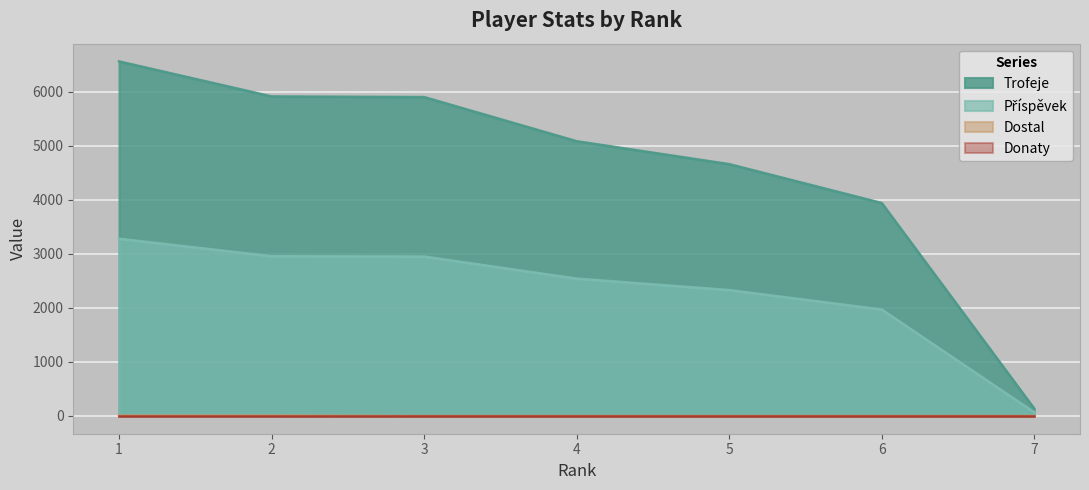

At which category is the sum across all series the highest?

1